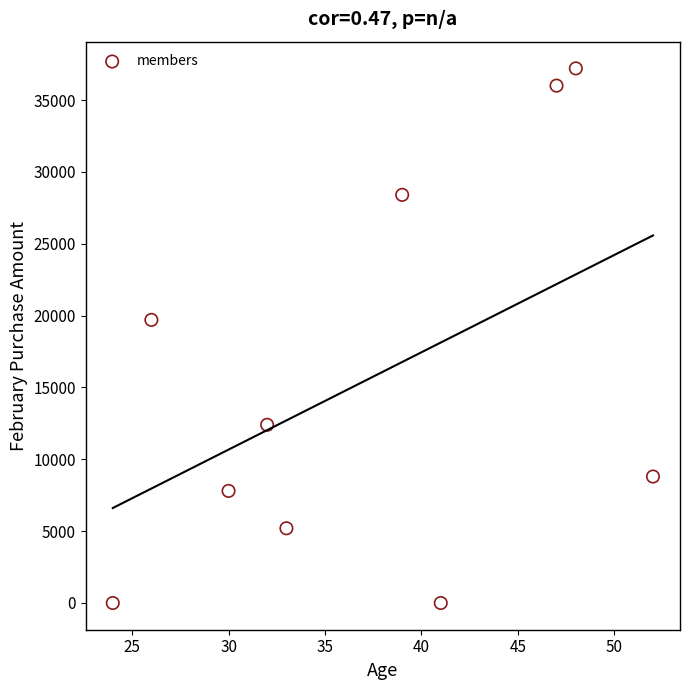

What is the average Y value?

15550